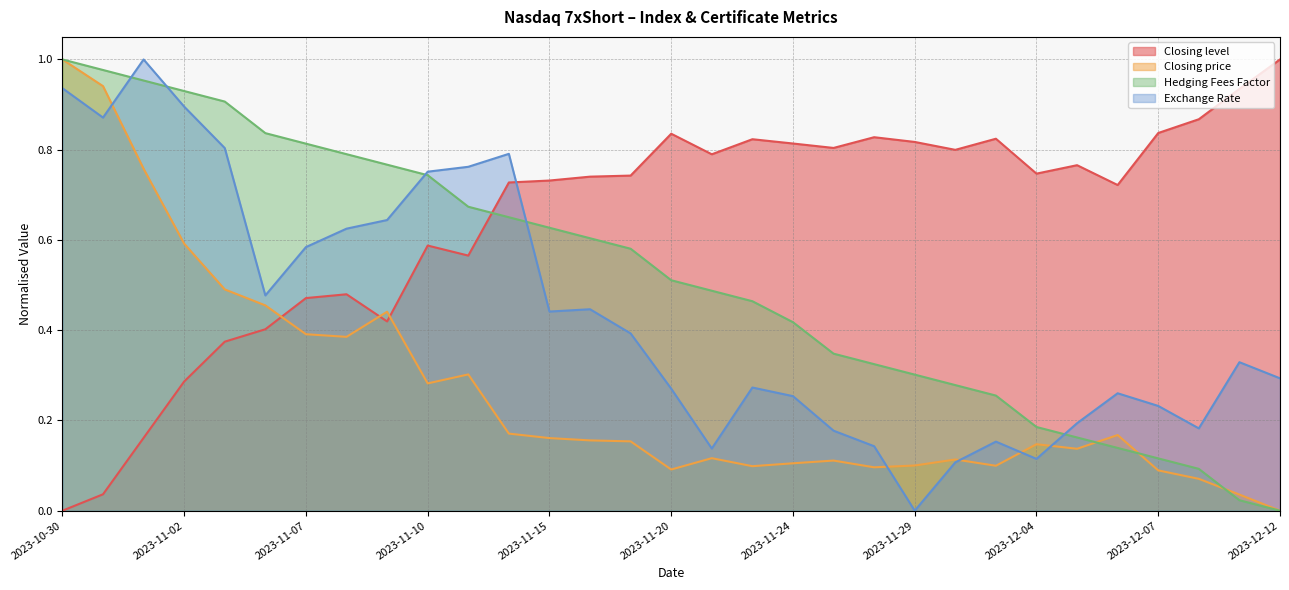

Is it true that Hedging Fees Factor equals 0.1 at 2023-12-08?

False